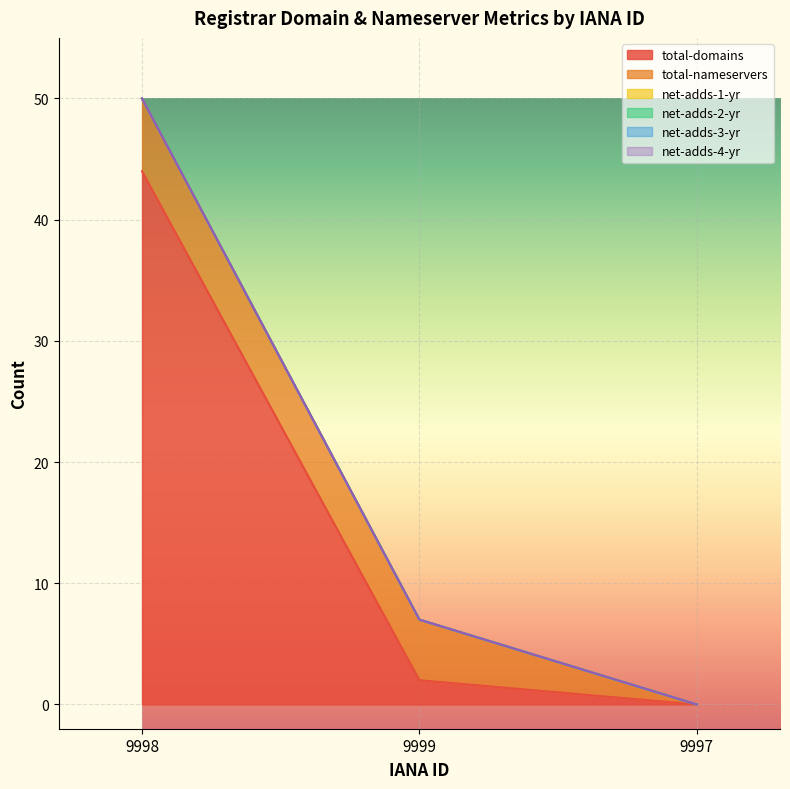

Reading right to left, what are all the values shown in this chart?

total-domains: 9997=0	9999=2	9998=44
total-nameservers: 9997=0	9999=5	9998=6
net-adds-1-yr: 9997=0	9999=0	9998=0
net-adds-2-yr: 9997=0	9999=0	9998=0
net-adds-3-yr: 9997=0	9999=0	9998=0
net-adds-4-yr: 9997=0	9999=0	9998=0